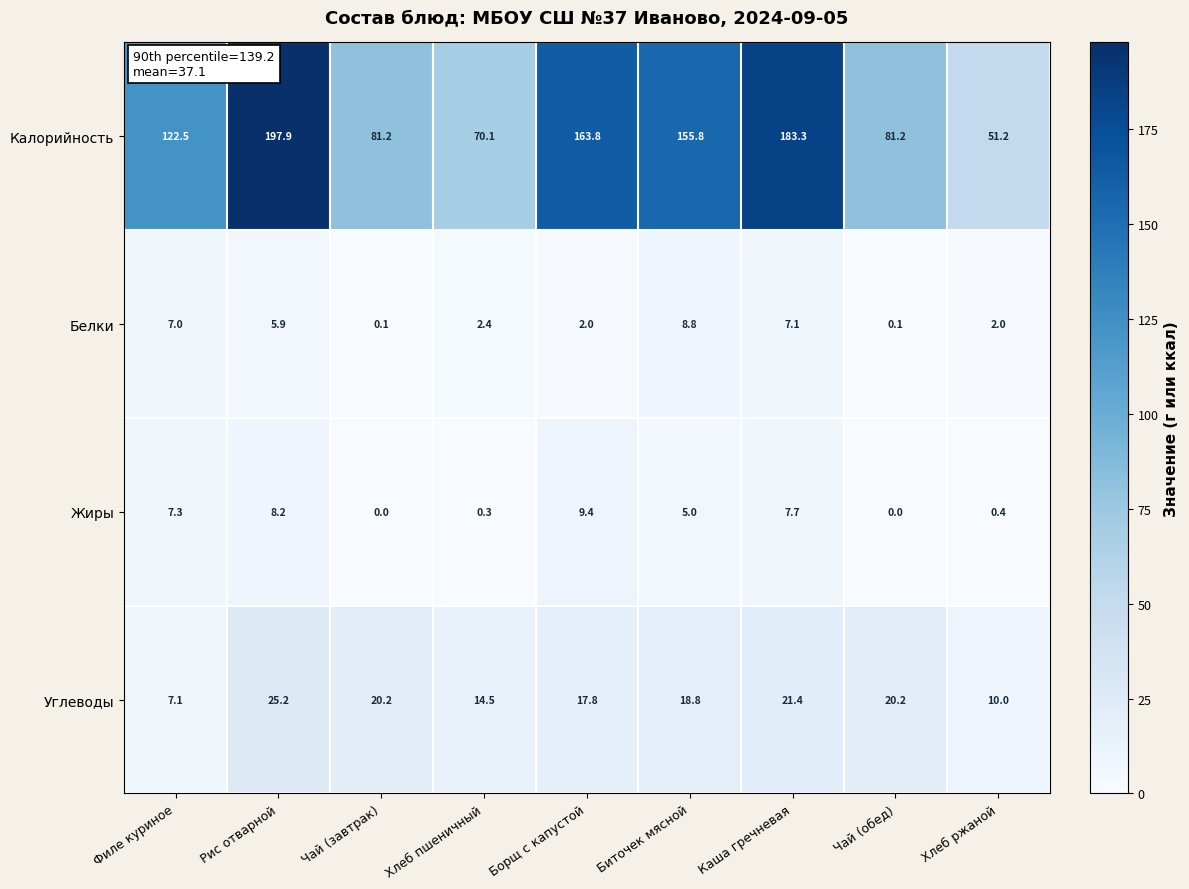

True or false: Углеводы has a value of 14.5 at Хлеб пшеничный.

True